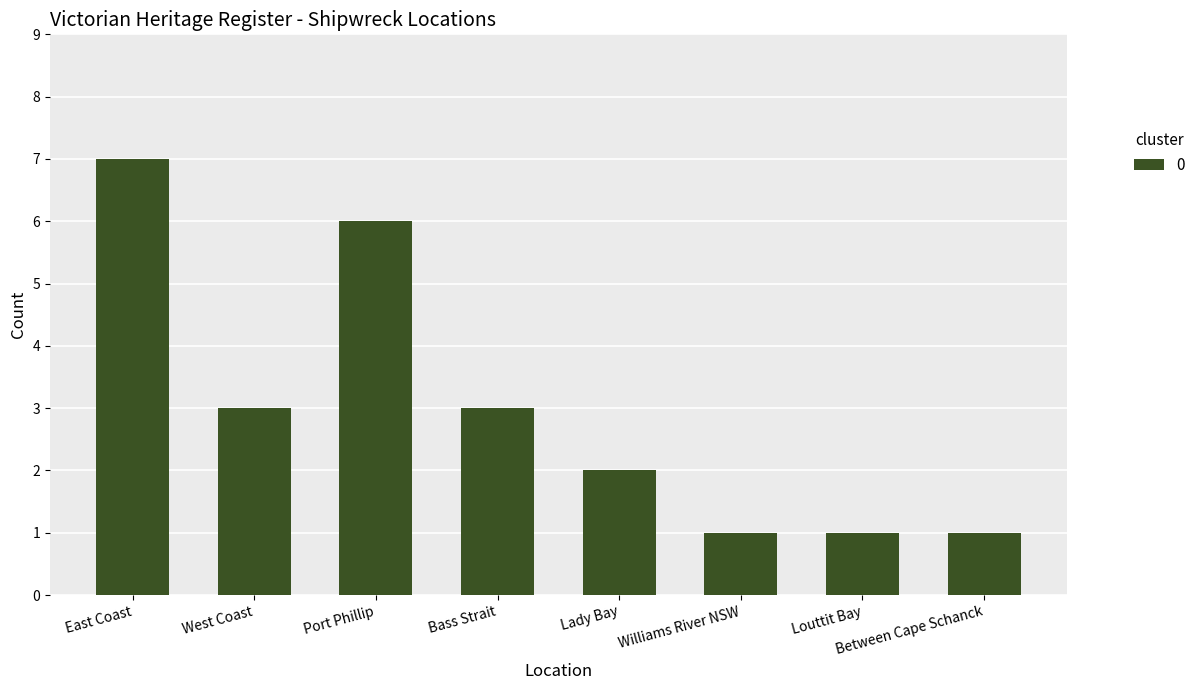

How many values are below 3?

4